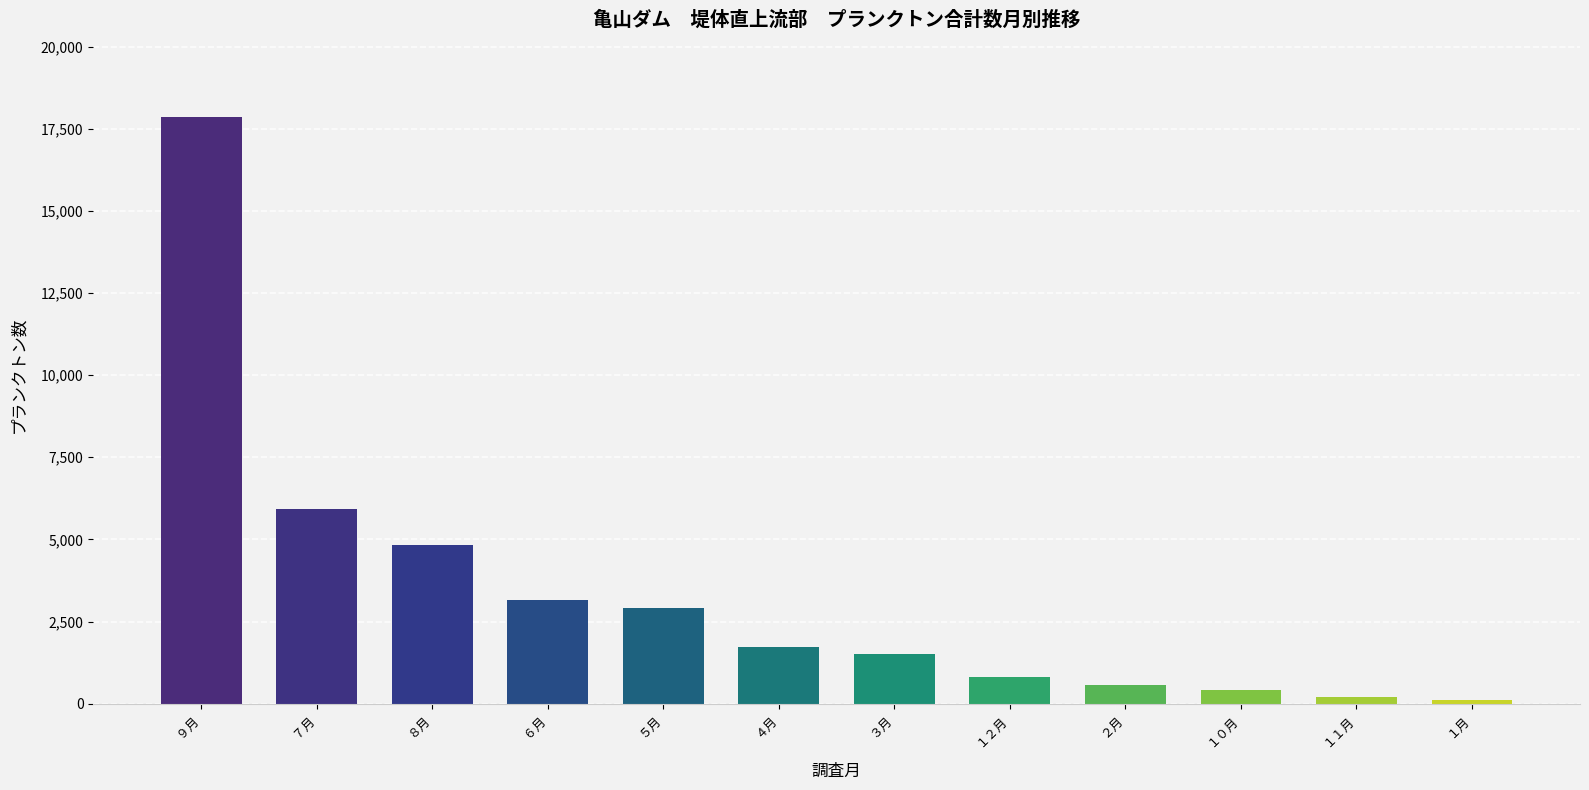

What is the label of the 7th bar from the right?

４月